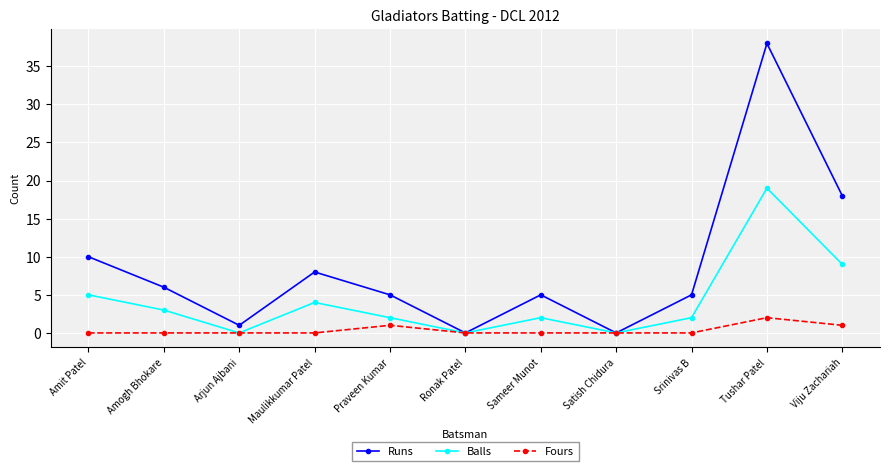

How many series are shown in this chart?

3